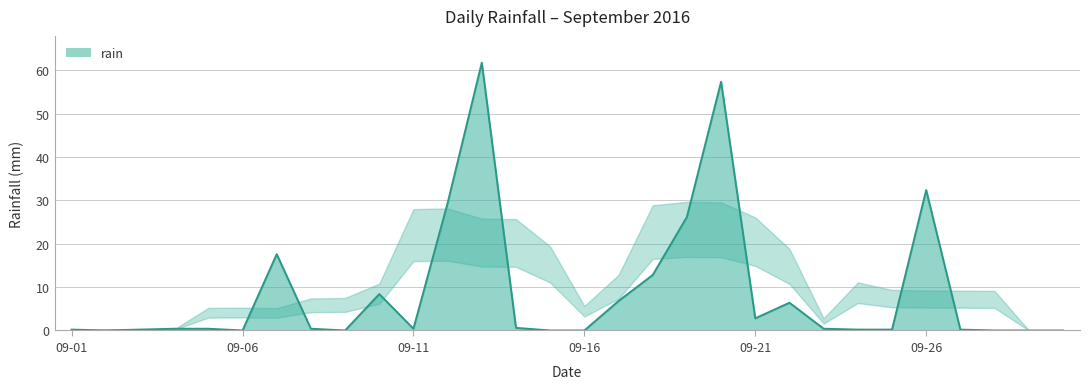

What is the greatest value displayed?

61.8